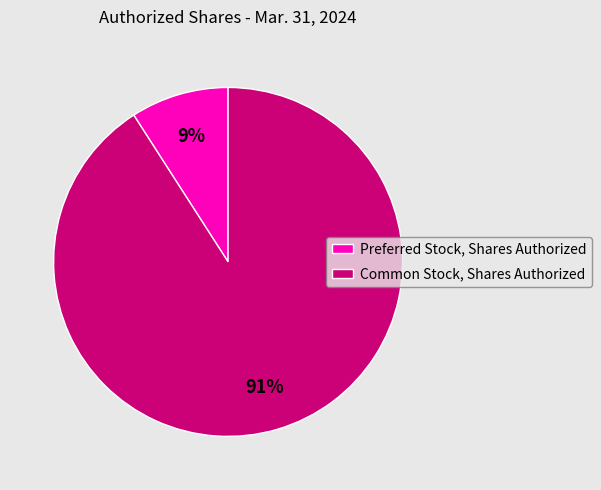

How many slices are in this pie chart?

2